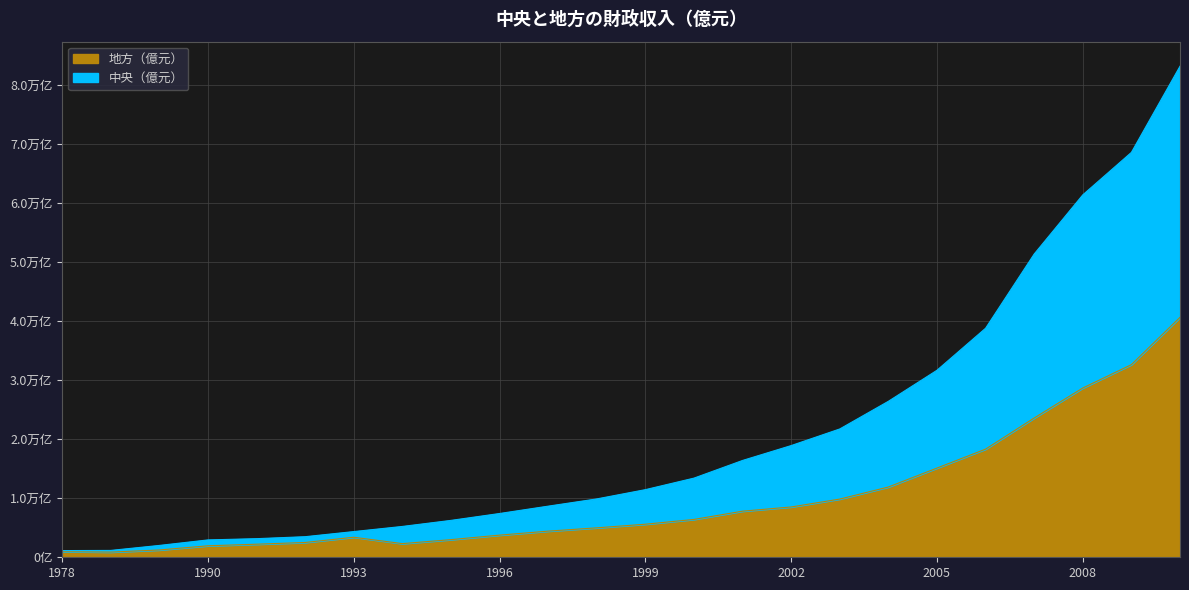

What are all the series names shown in the legend?

地方（億元）, 中央（億元）